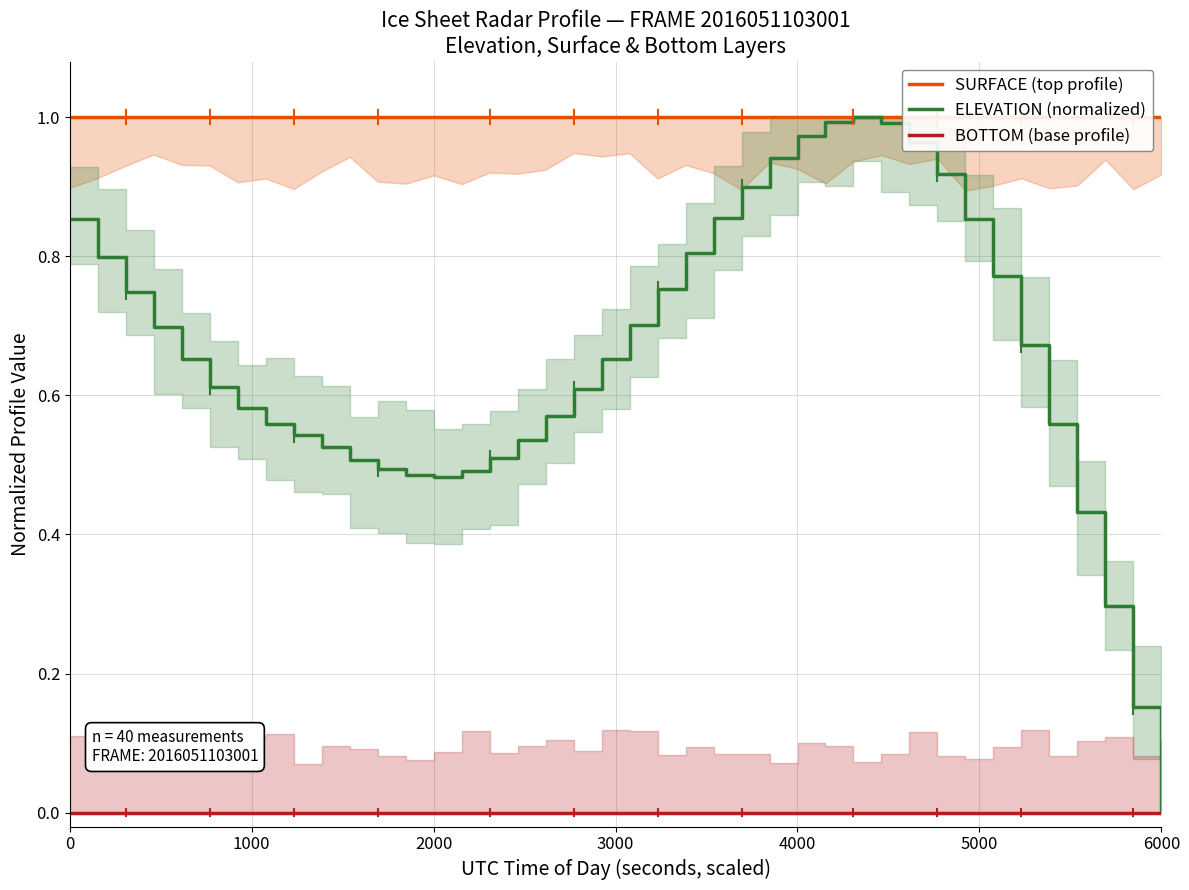

Which series has the largest total across all categories?

SURFACE (top profile)